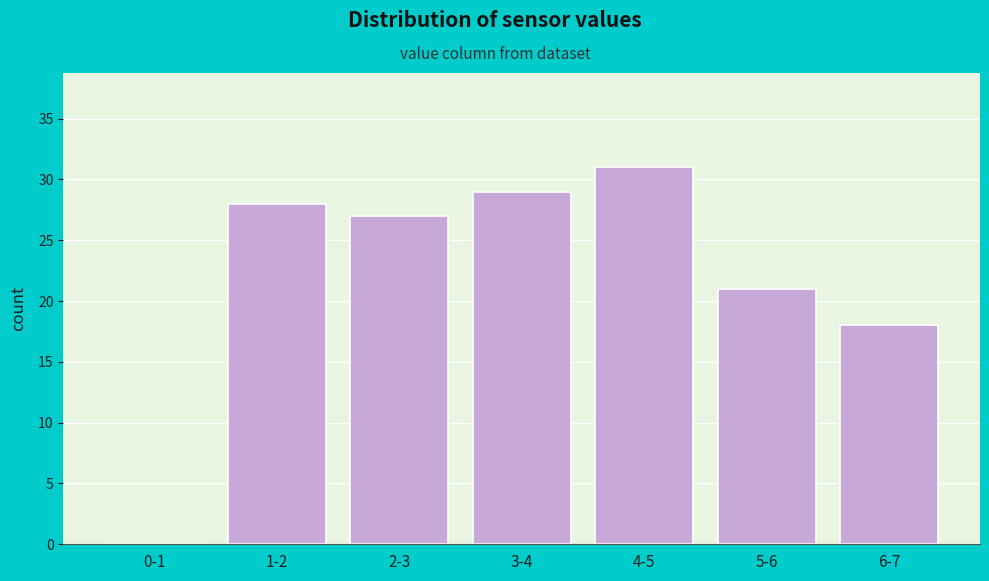

Reading left to right, what are all the values shown in this chart?

0-1=0	1-2=28	2-3=27	3-4=29	4-5=31	5-6=21	6-7=18